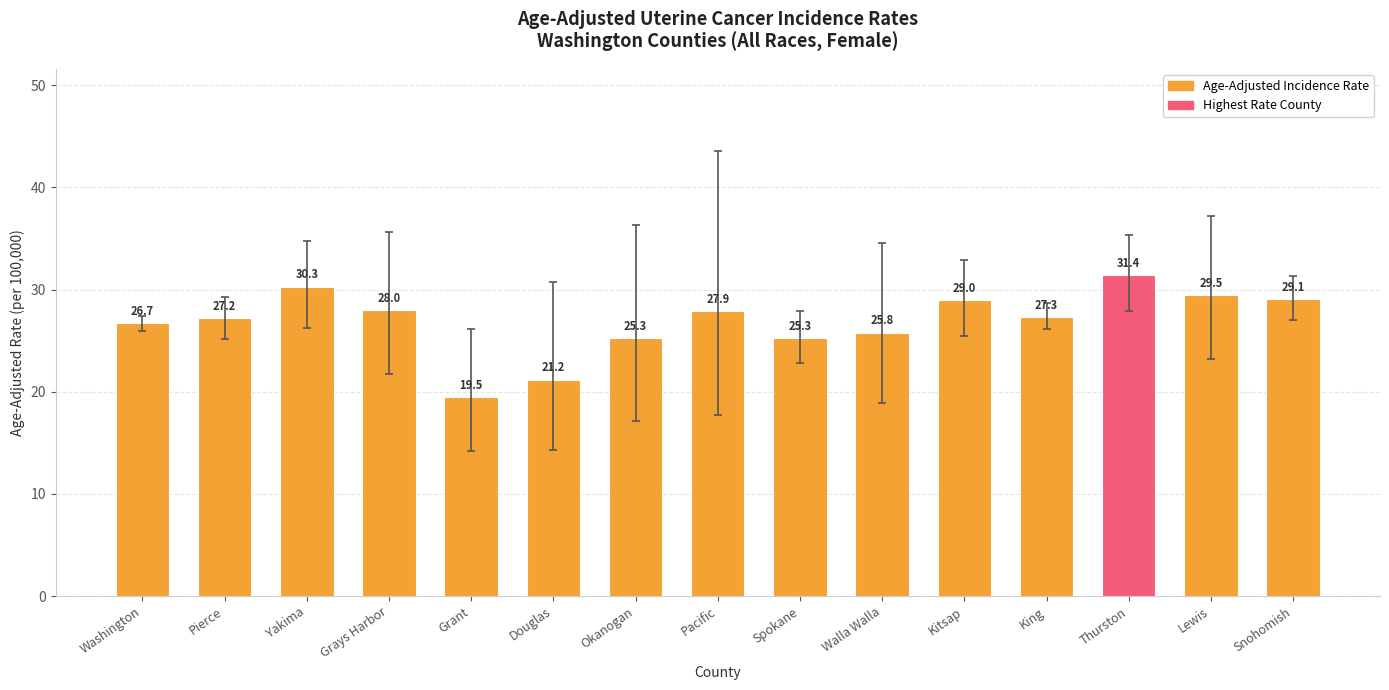

Which has a higher value, Grays Harbor or Douglas?

Grays Harbor